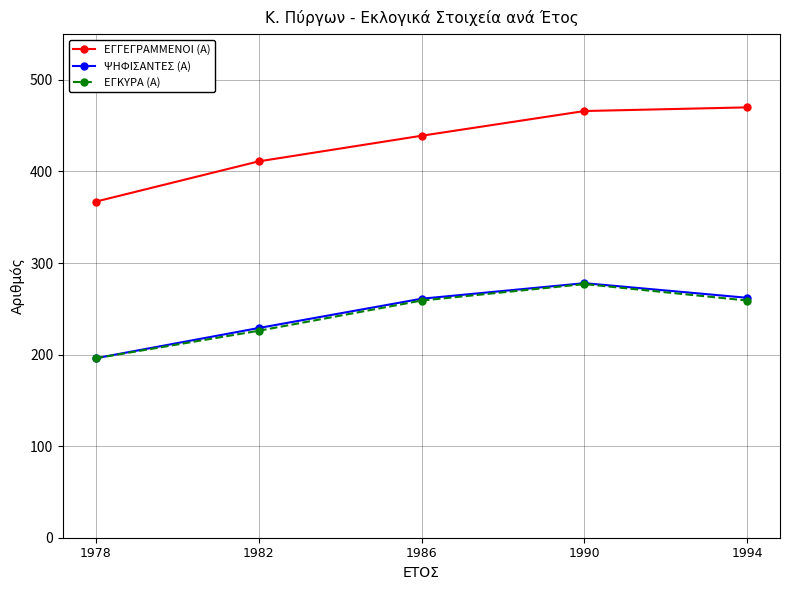

Is it true that ΕΓΓΕΓΡΑΜΜΕΝΟΙ (Α) equals 296 at 1986?

False